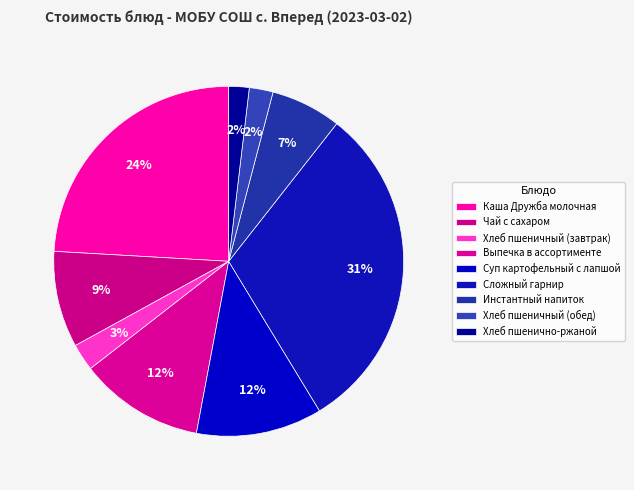

To the nearest percent, what portion does Чай с сахаром represent?

9%